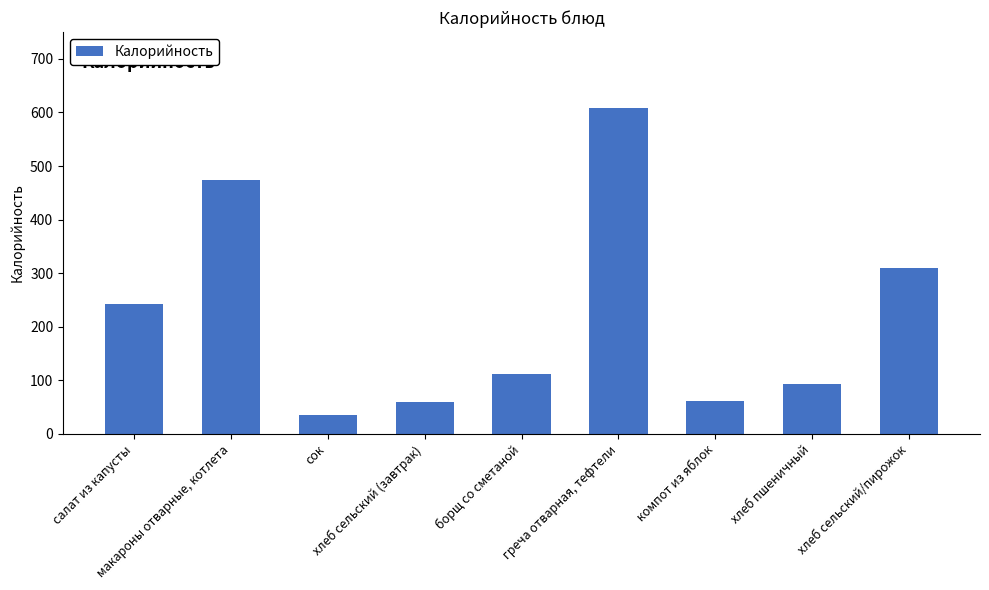

Count the number of data series in this chart.

1